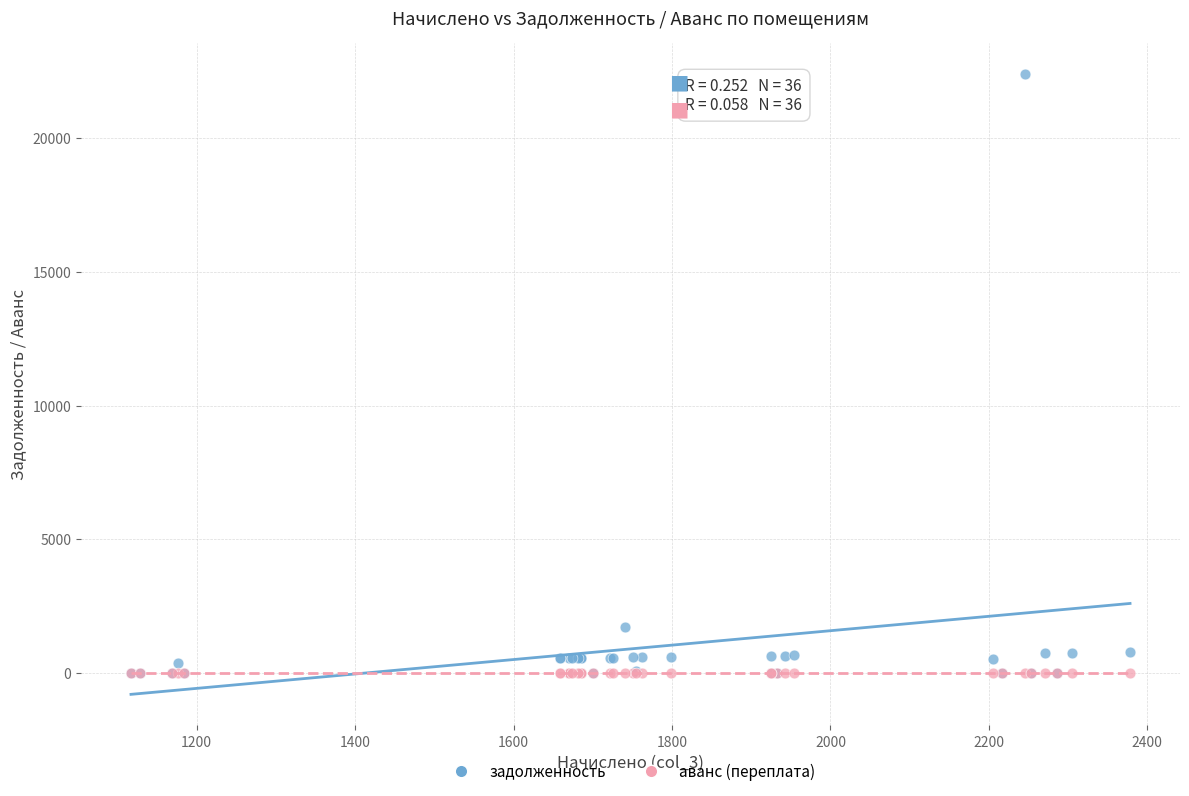

Across all series, what Y value is closest to 11200?

1740.3